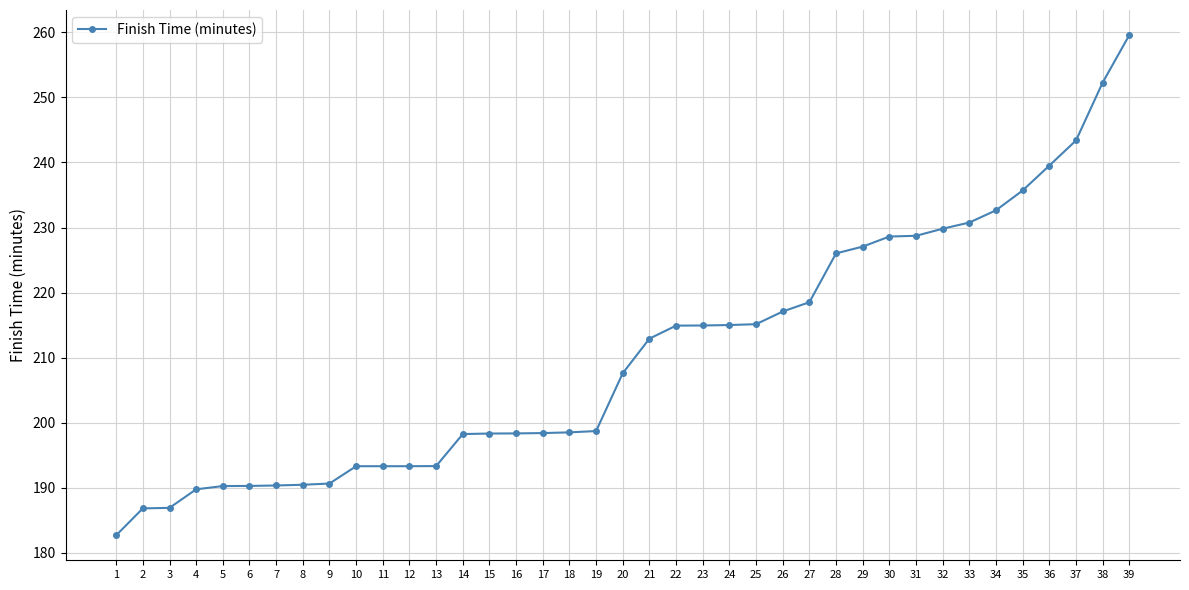

Does the chart display data point markers on the line(s)?

Yes